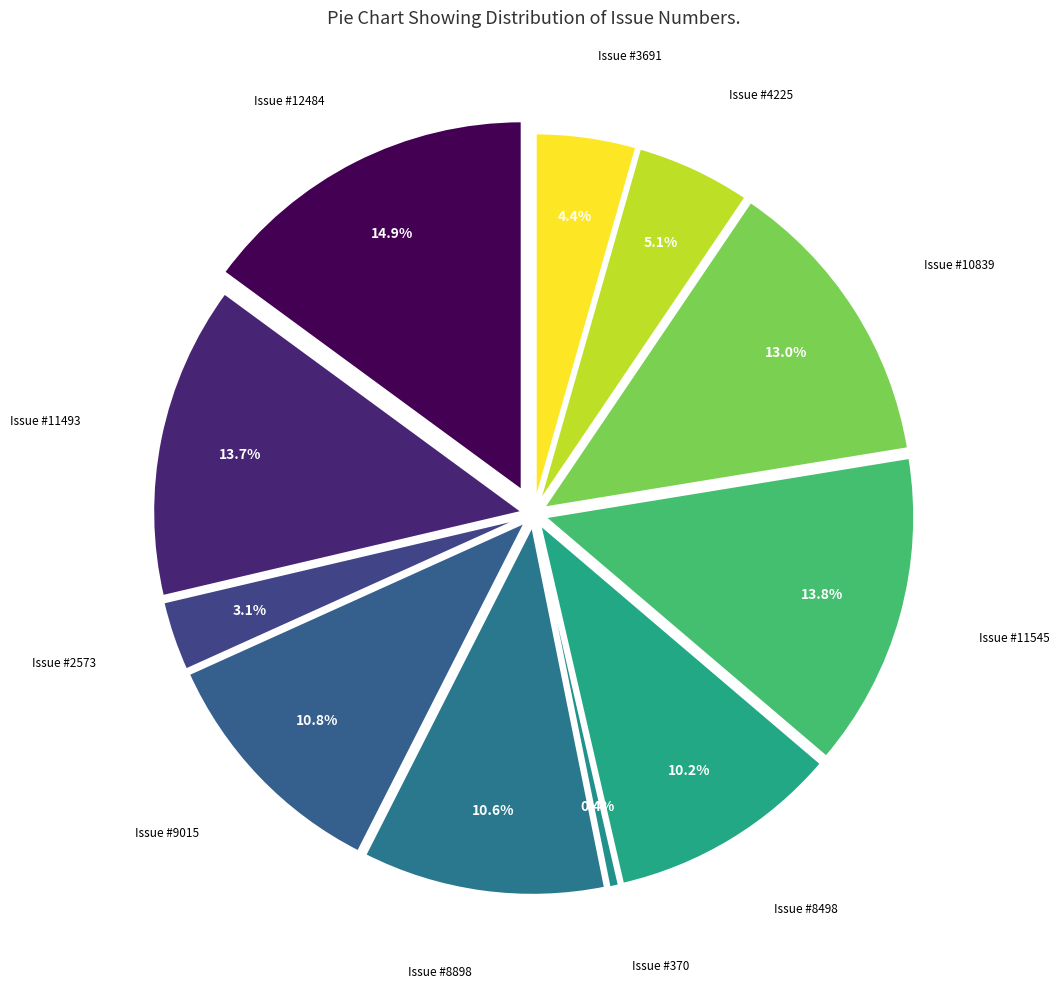

Is there any slice that represents more than half of the pie?

No